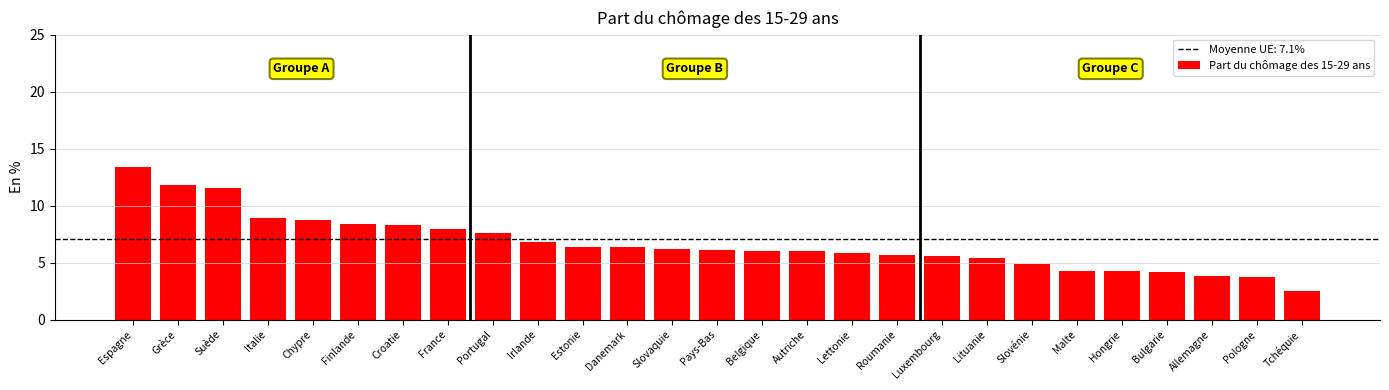

What is the change in value from Italie to Lettonie?

-3.1